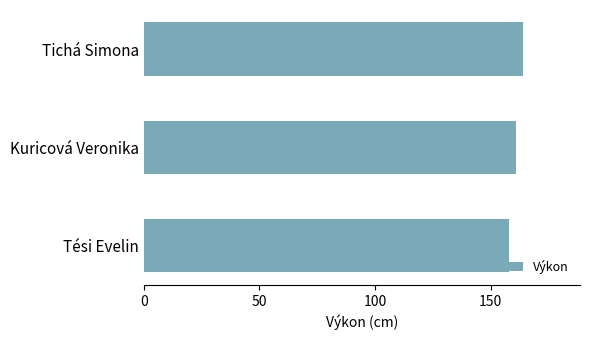

How many distinct data groups are displayed?

1